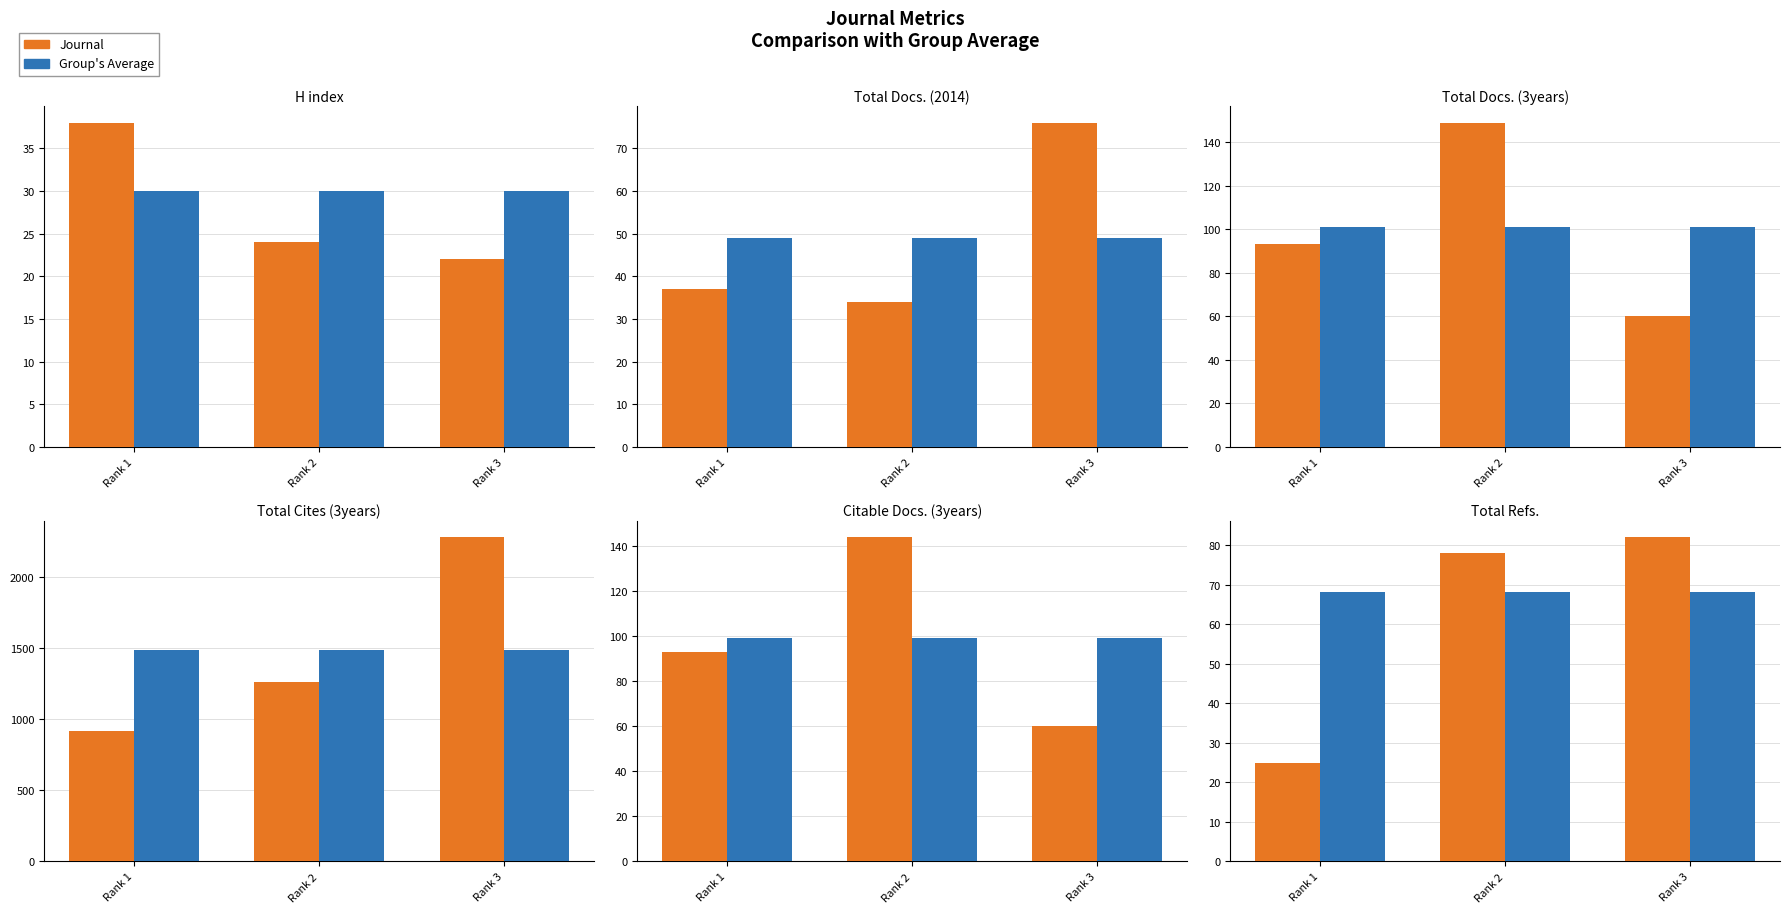

Which label corresponds to the smallest value in the chart?

Rank 1